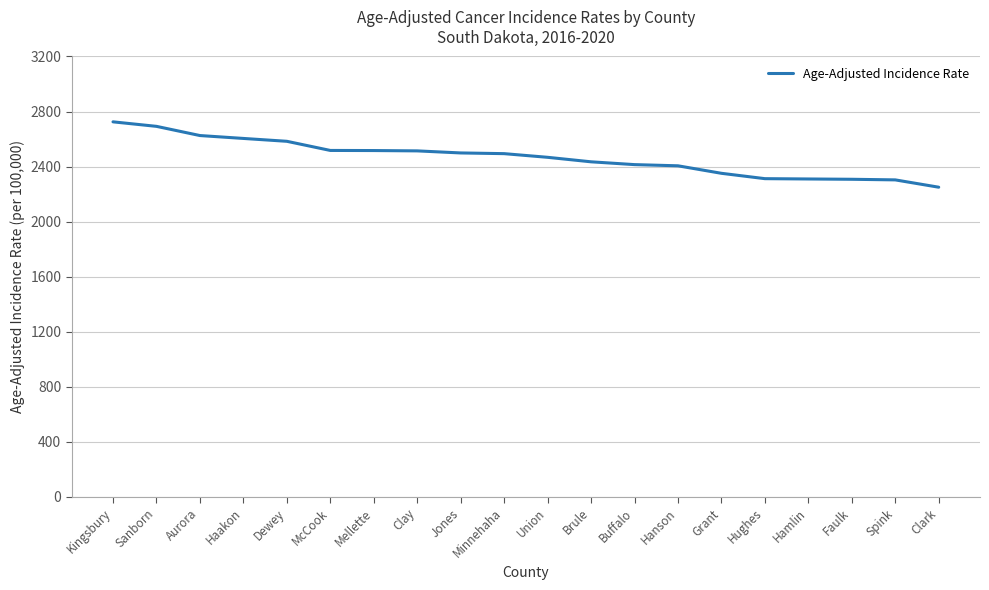

How many values are below 2494?

10